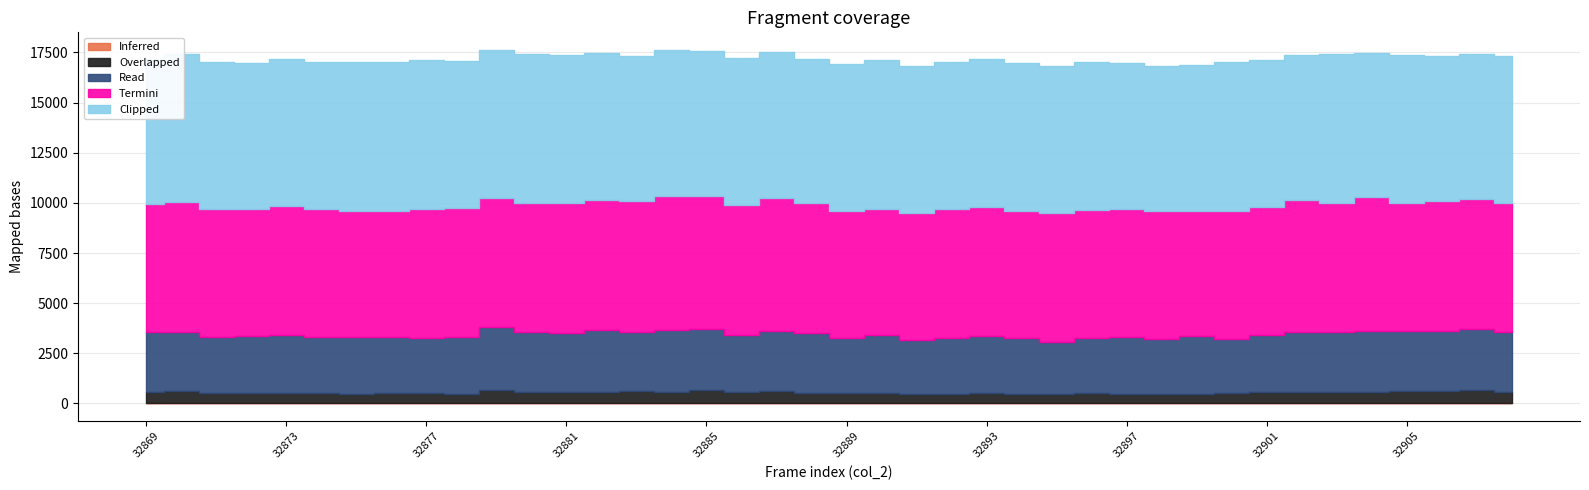

At which label is Termini closest to 6456?

32892